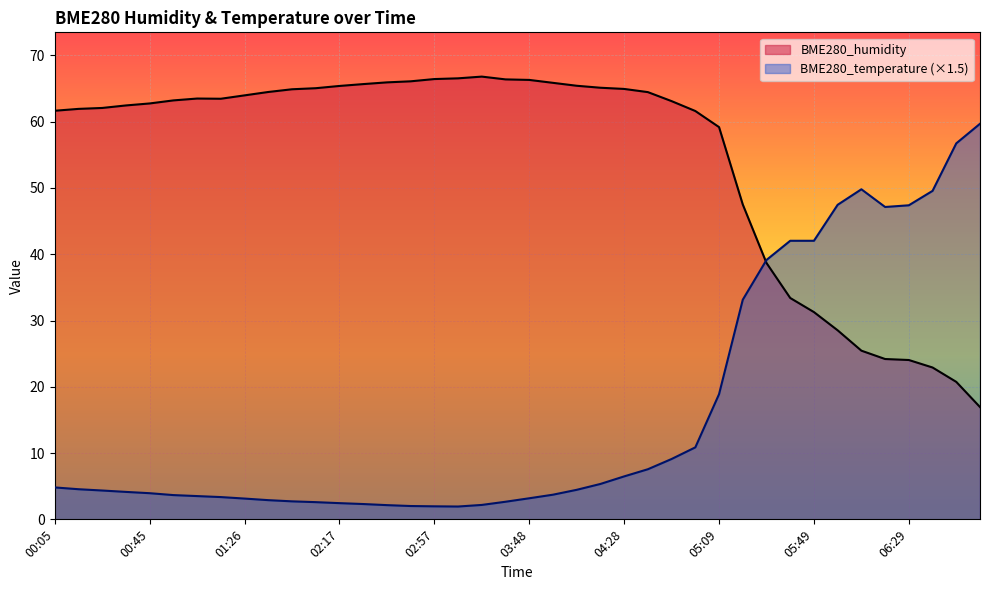

Rank the series by their maximum value, from highest to lowest.

BME280_humidity, BME280_temperature (×1.5)